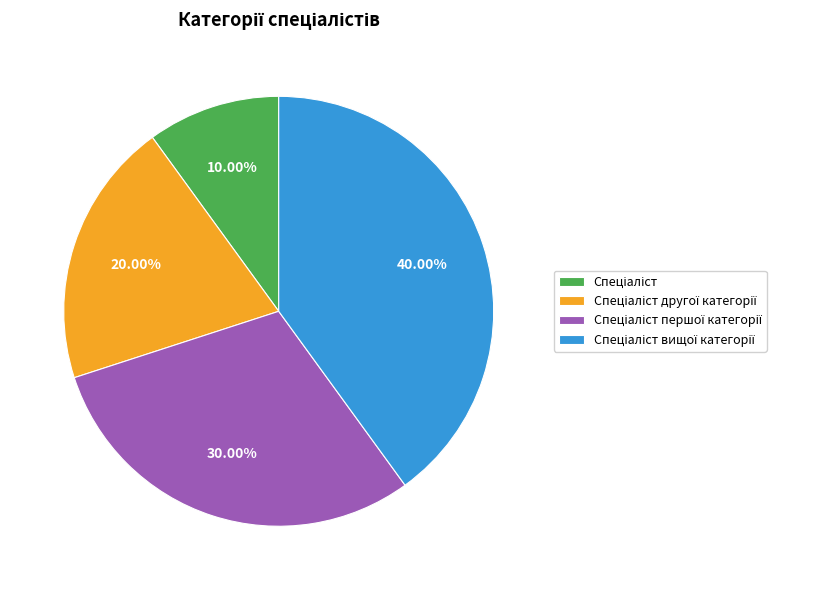

Is there any slice that represents more than half of the pie?

No